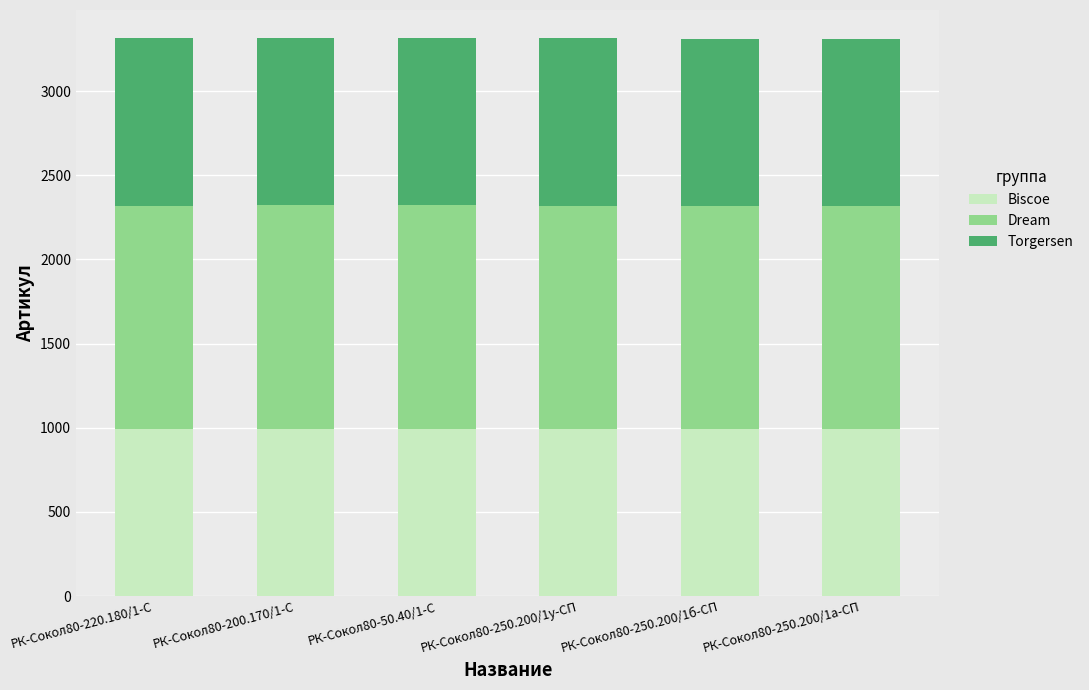

What is the total value across all series at РК-Сокол80-250.200/1б-СП?

3313.0